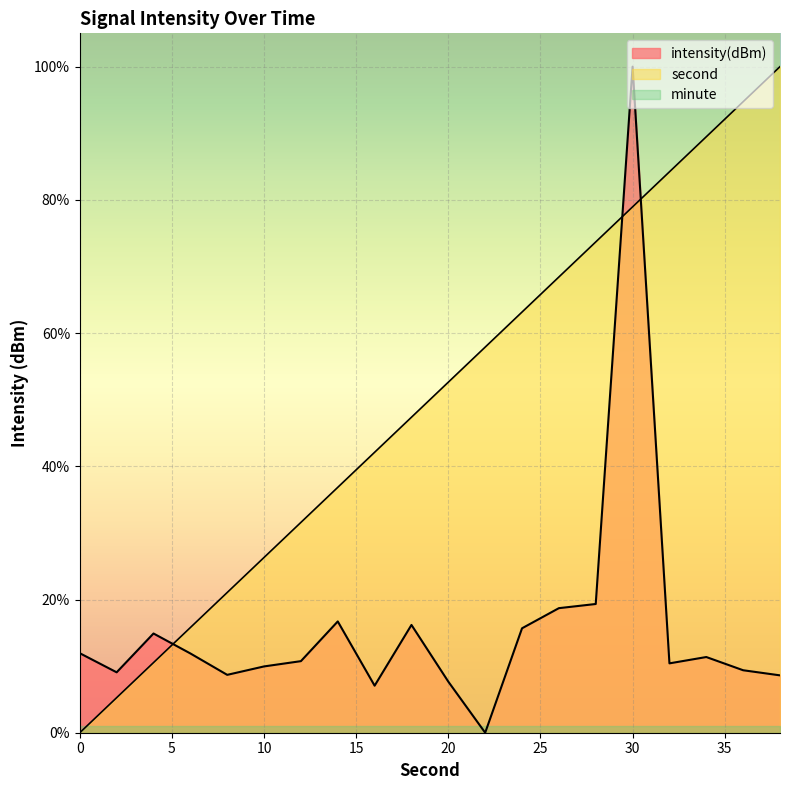

Rank the categories by second value from lowest to highest.

0, 2, 4, 6, 8, 10, 12, 14, 16, 18, 20, 22, 24, 26, 28, 30, 32, 34, 36, 38